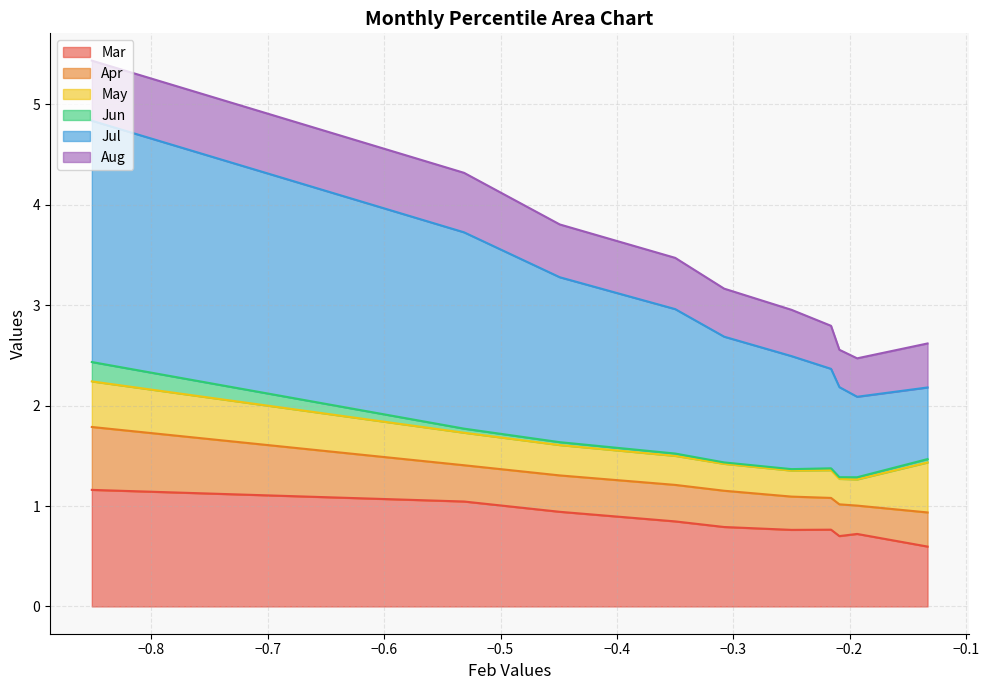

The Jun series shows 0.0 at pct25. True or false?

False